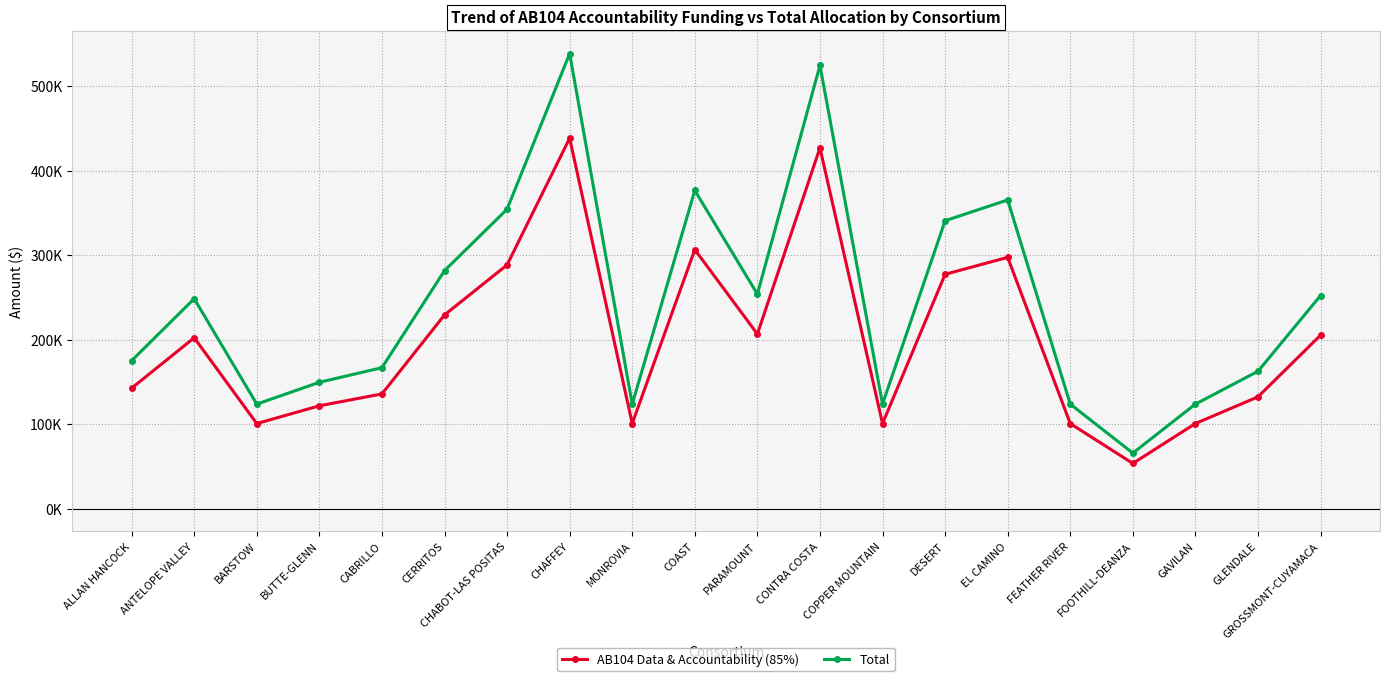

The Total series shows 65410 at GLENDALE. True or false?

False